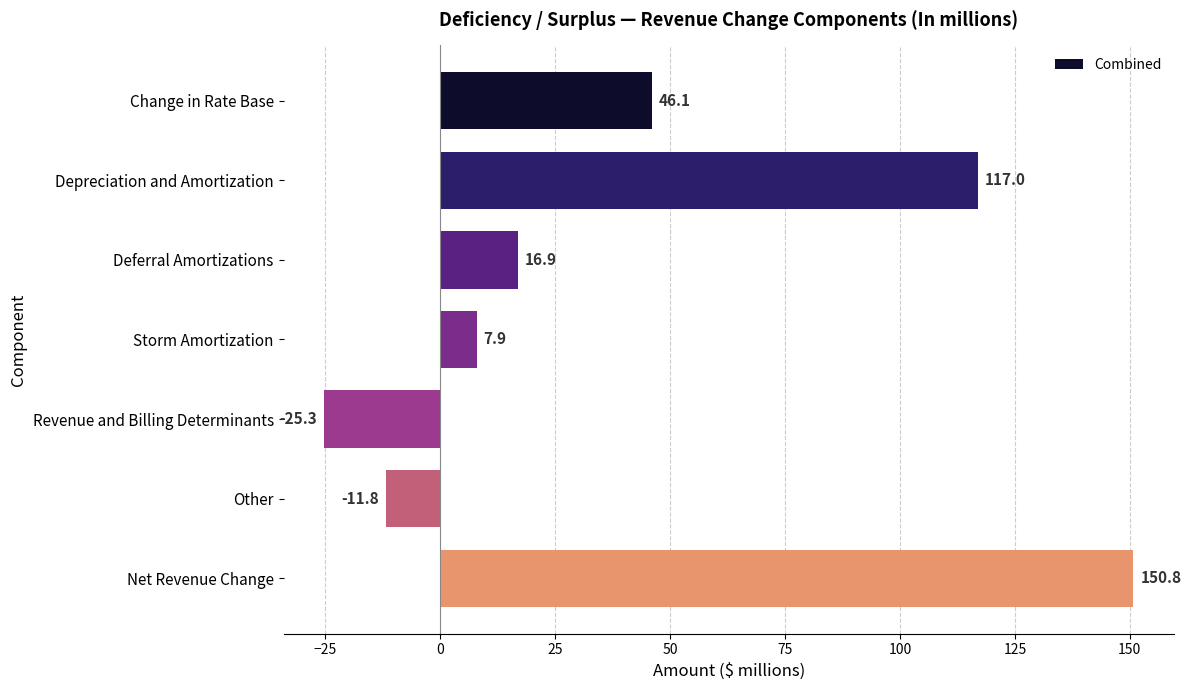

The chart shows a value of 17.5 at Change in Rate Base. True or false?

False